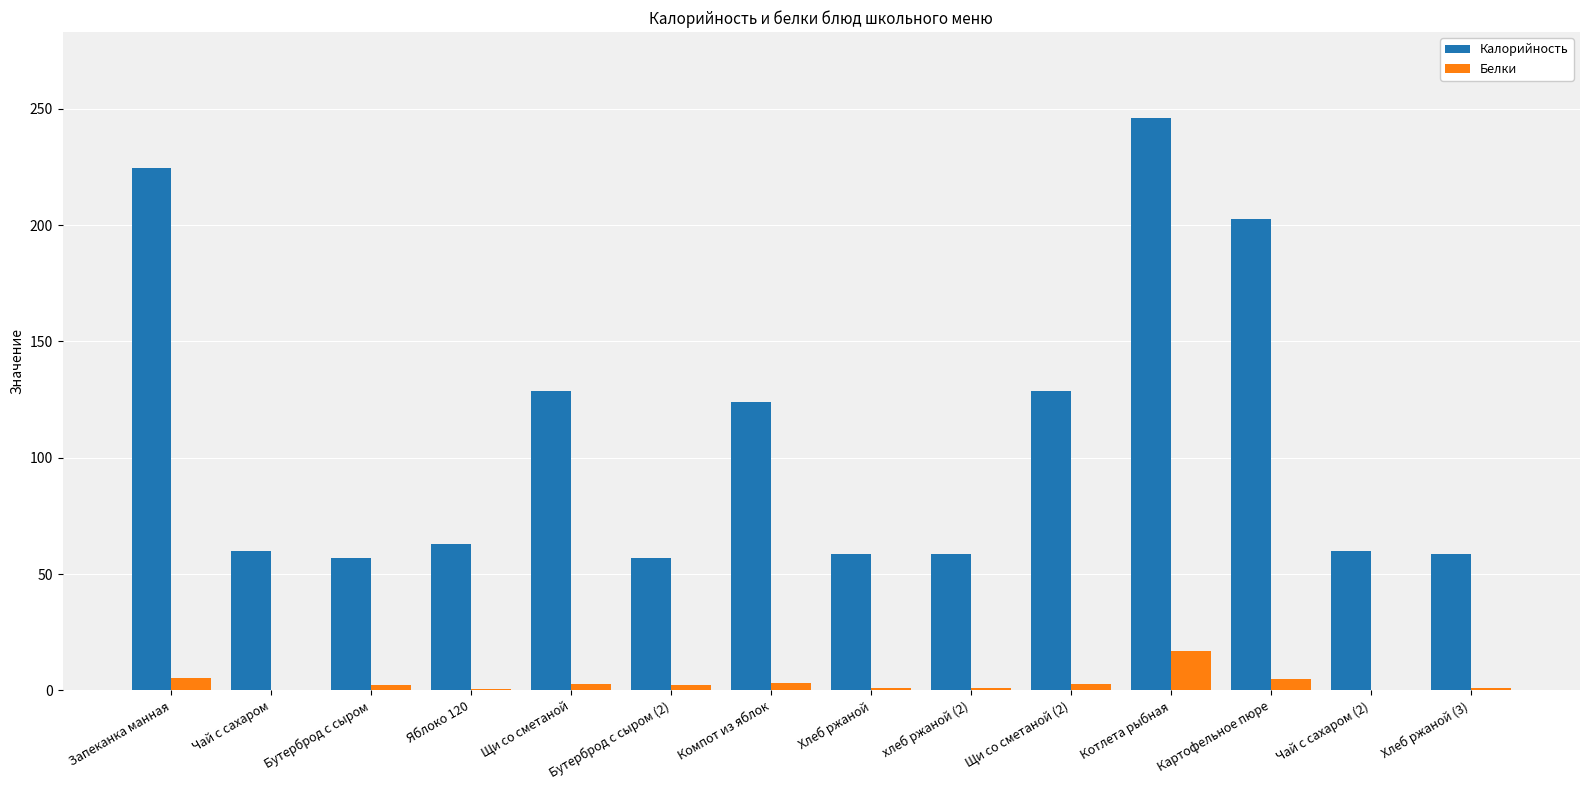

What is the spread (max minus min) of values at Яблоко 120?

62.4